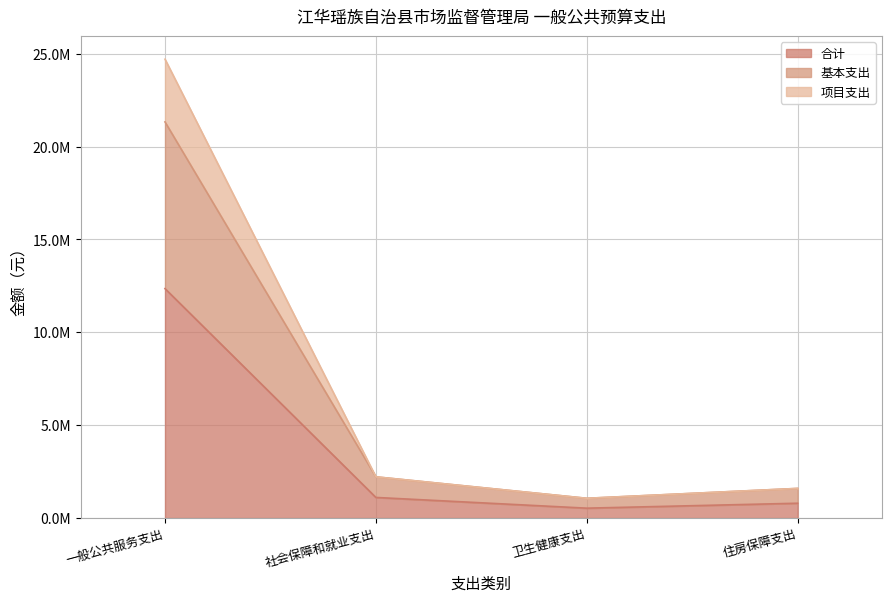

At 住房保障支出, list the series in order from smallest to largest.

合计, 基本支出, 项目支出